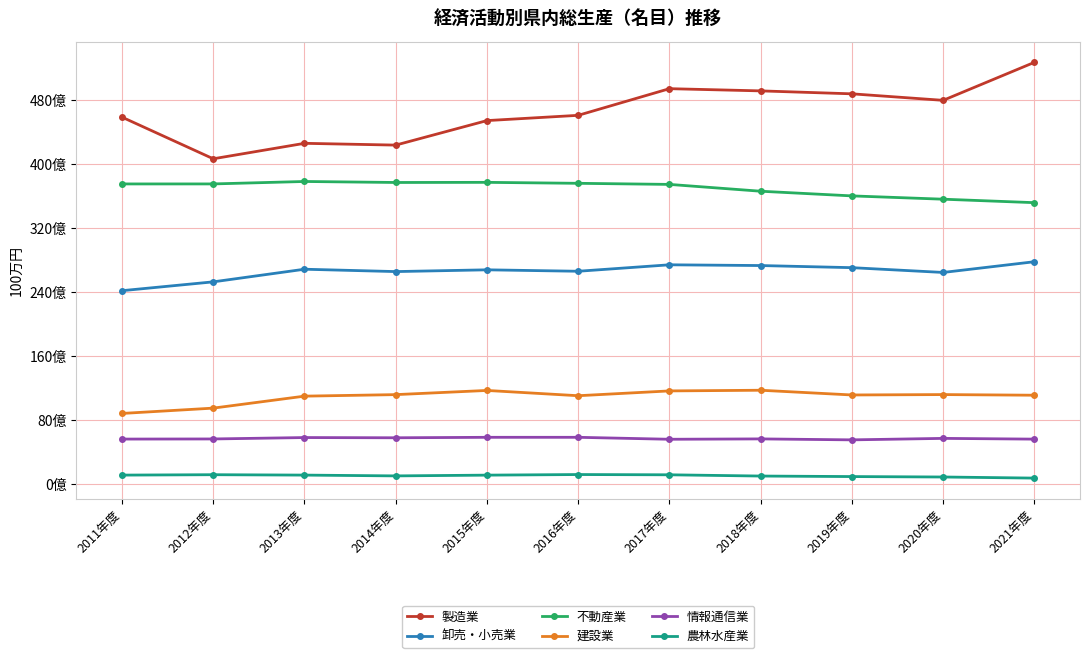

Which series has the largest total across all categories?

製造業